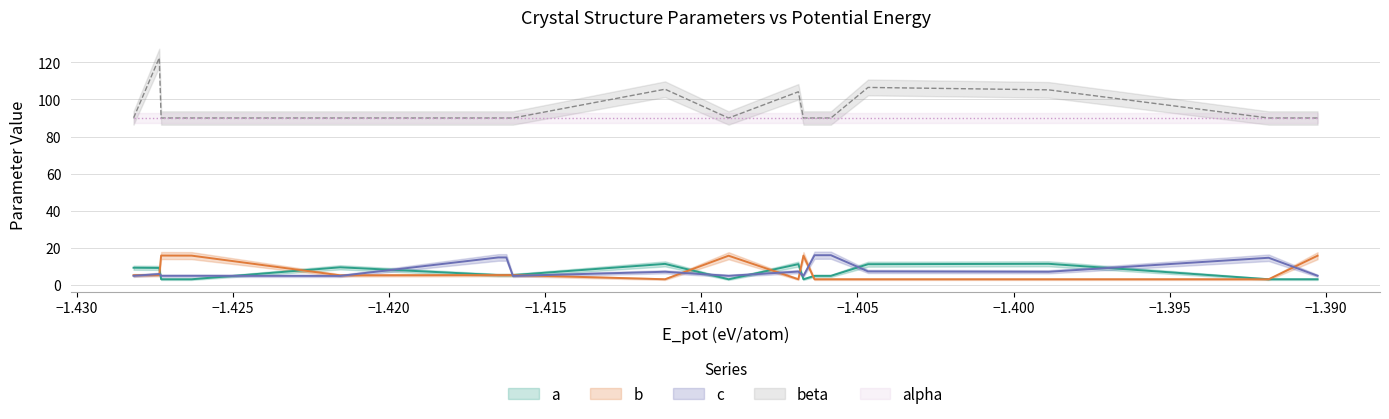

What is the label of the 1st point from the left?

E_pot